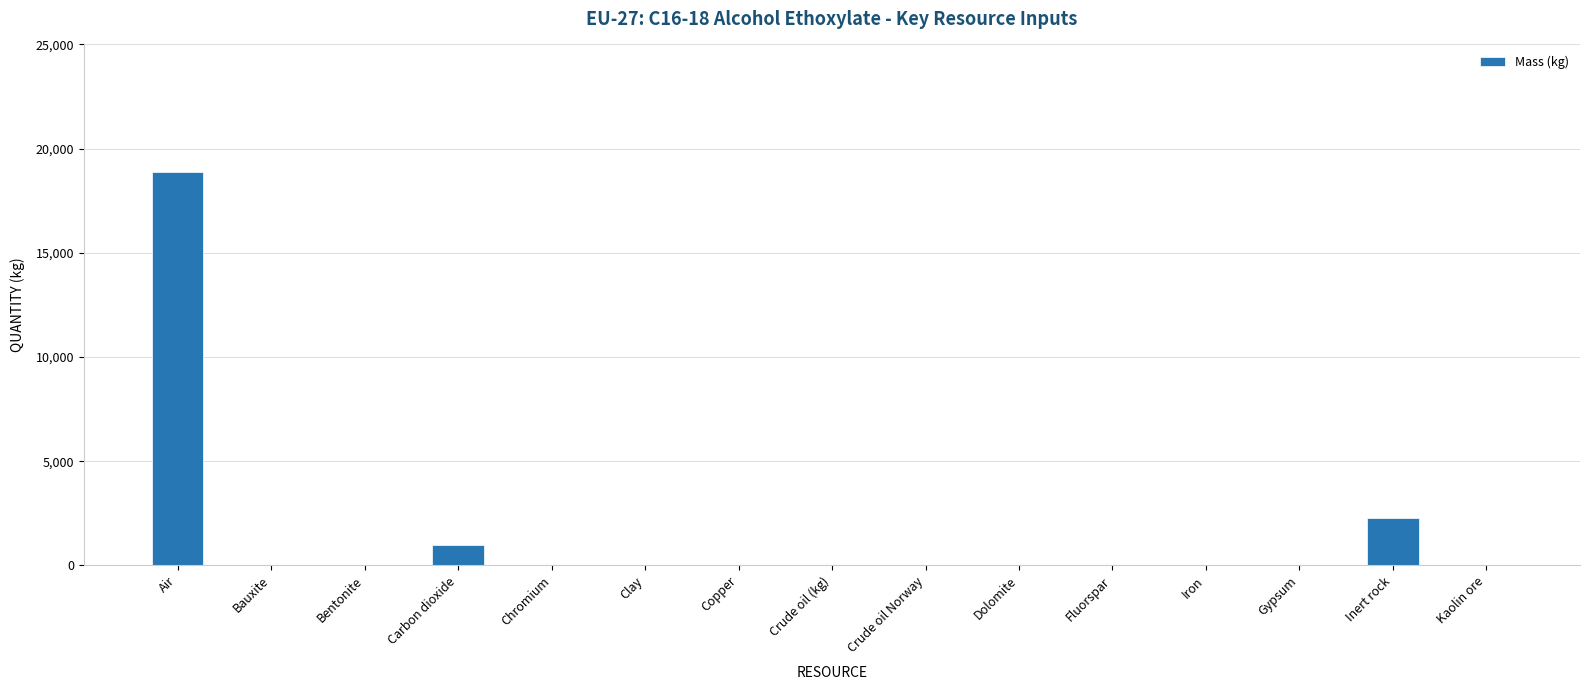

What is the maximum value shown in the chart?

18866.9